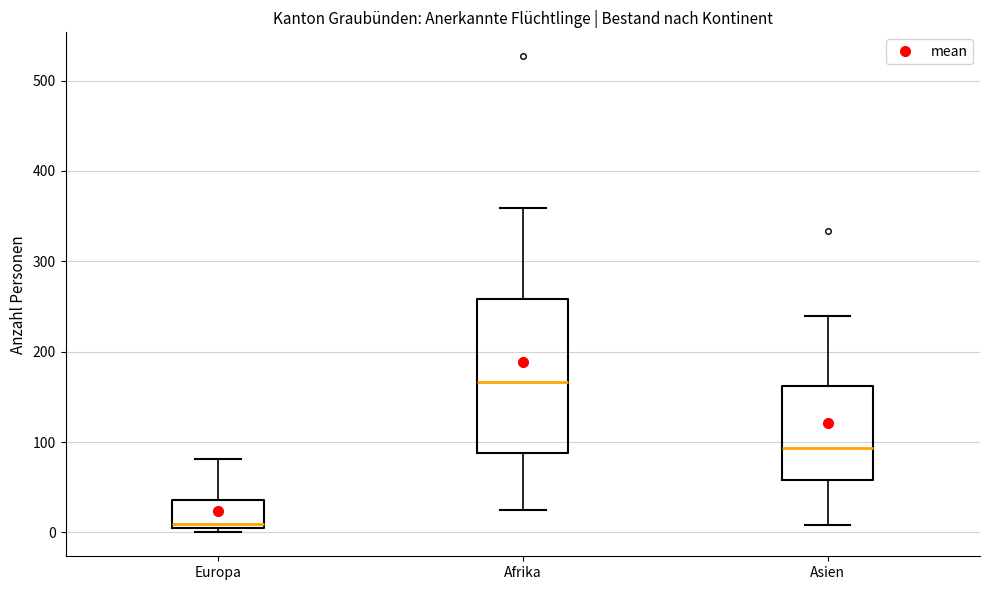

Which box's median line is the highest?

Afrika